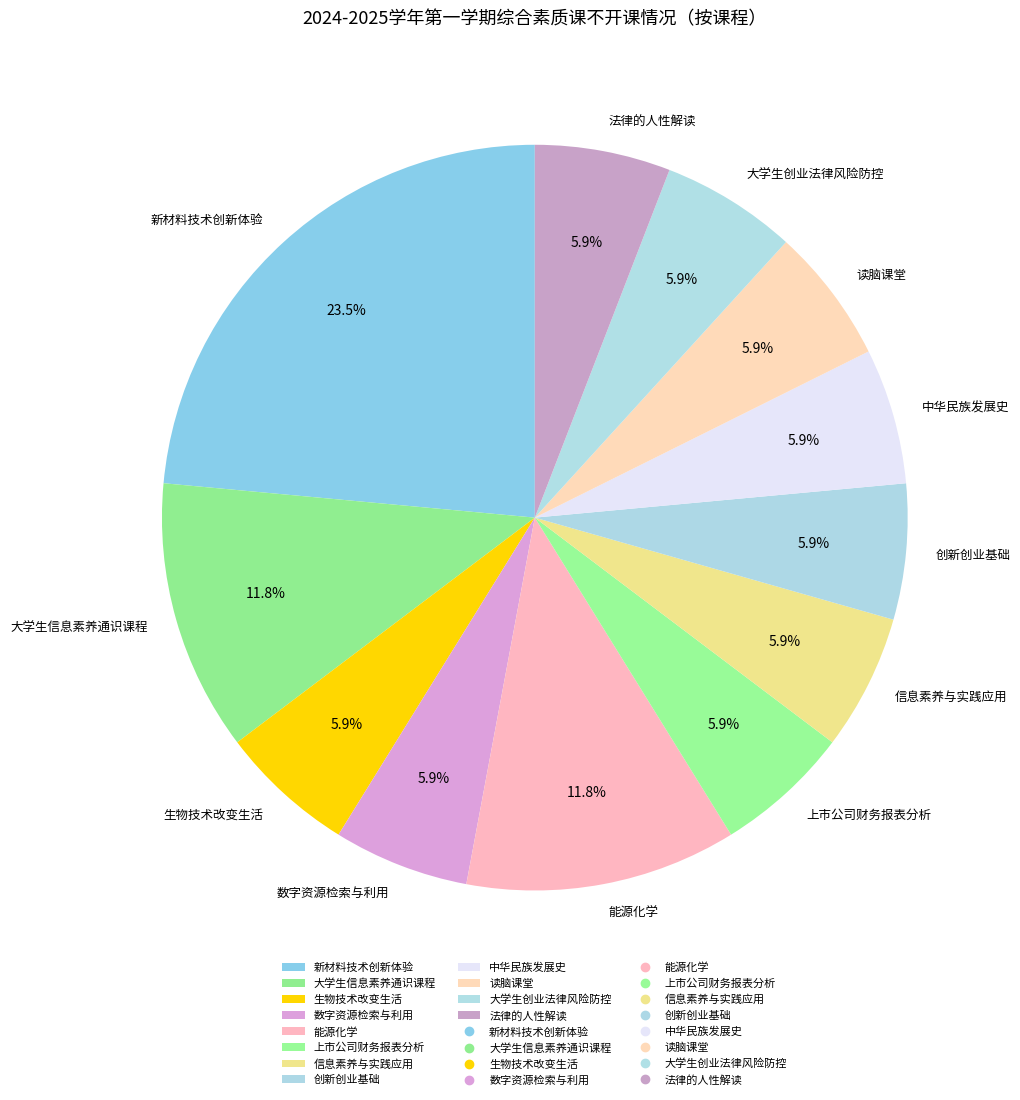

Which category has the biggest portion of the pie?

新材料技术创新体验